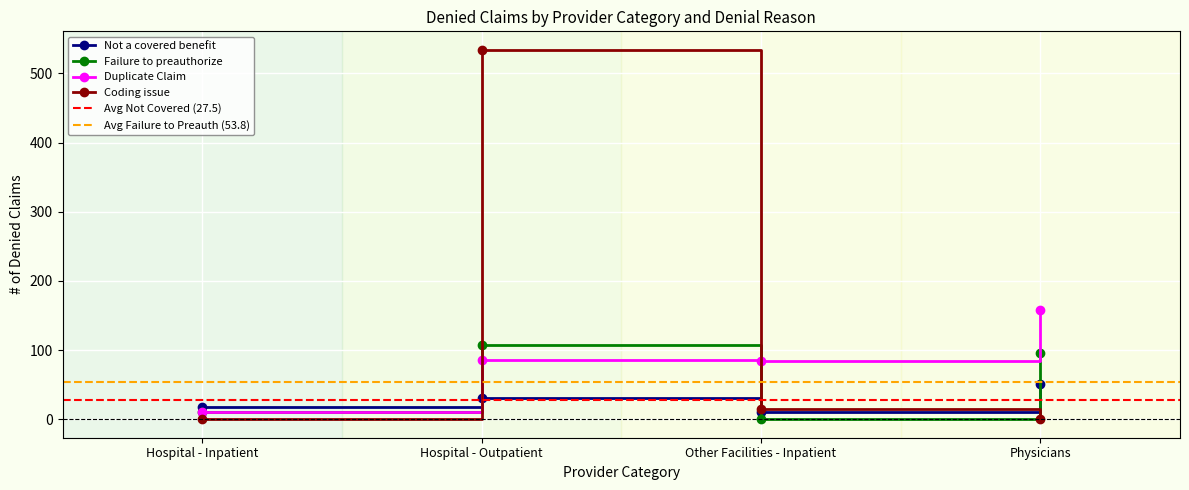

How many times do Duplicate Claim and Coding issue cross each other?

2